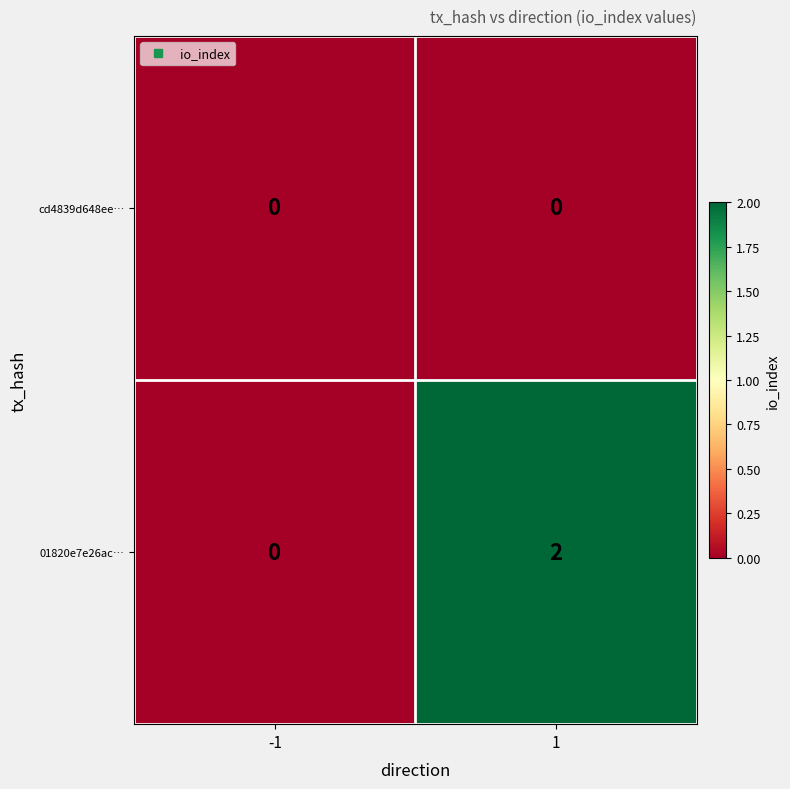

What is the greatest value displayed?

2